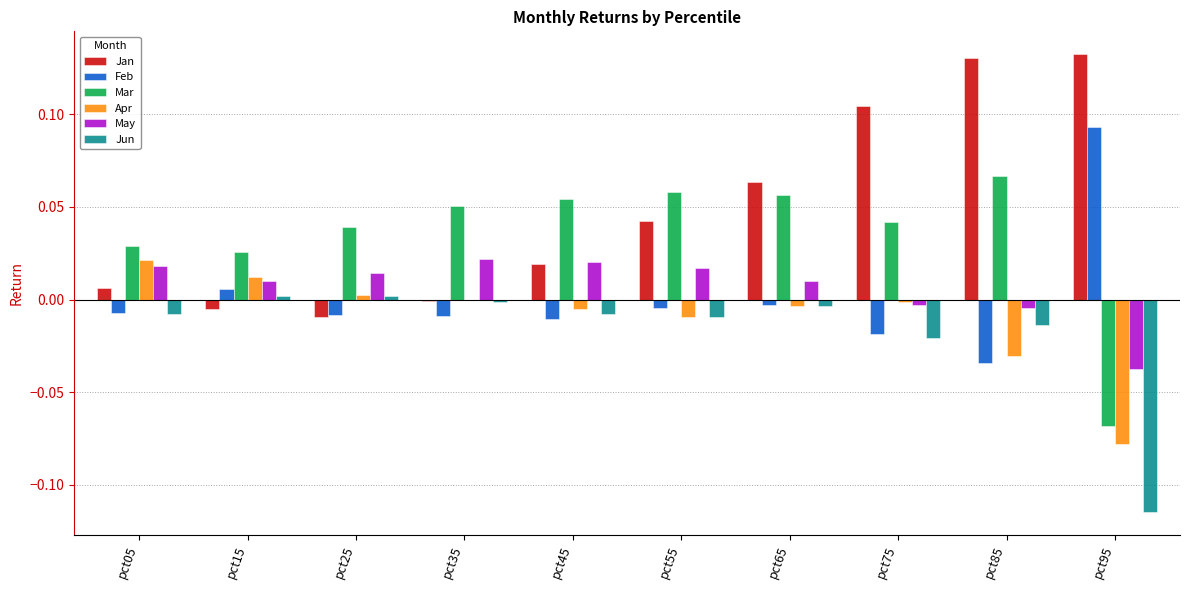

The value of Jun at pct55 is -0.0. True or false?

True